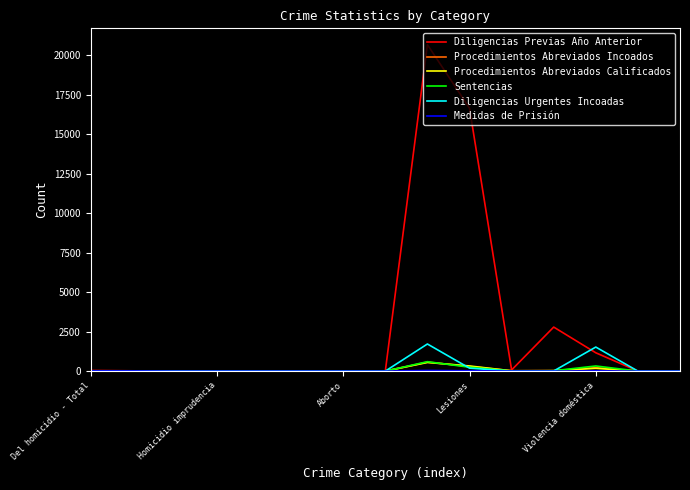

What is the maximum value for Diligencias Urgentes Incoadas?

1718